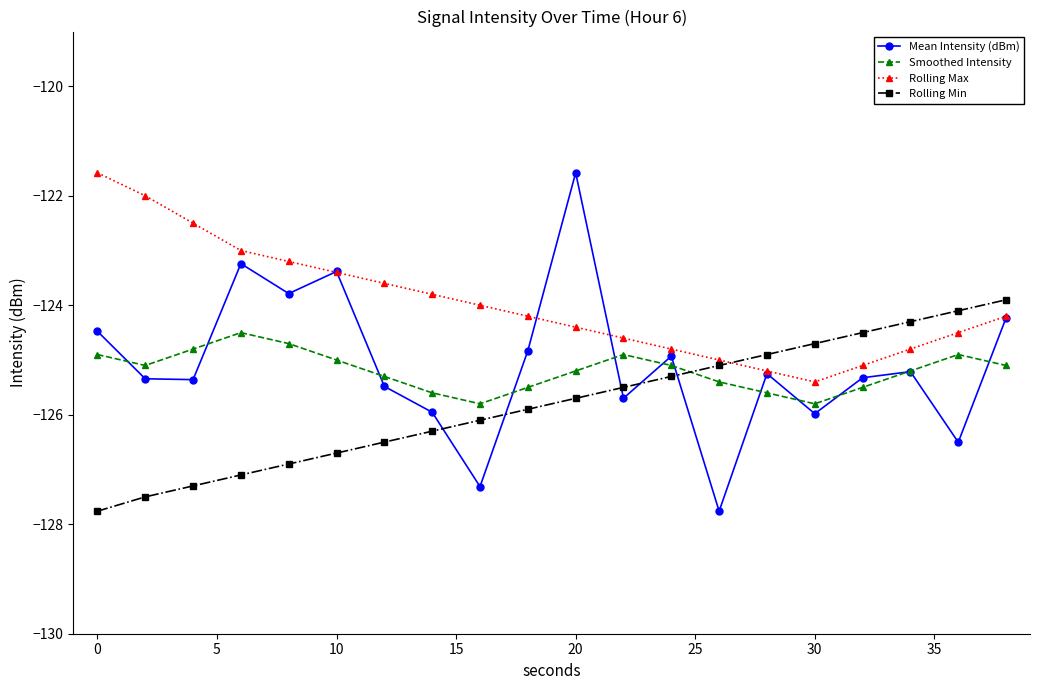

Which series has the largest total across all categories?

Rolling Max